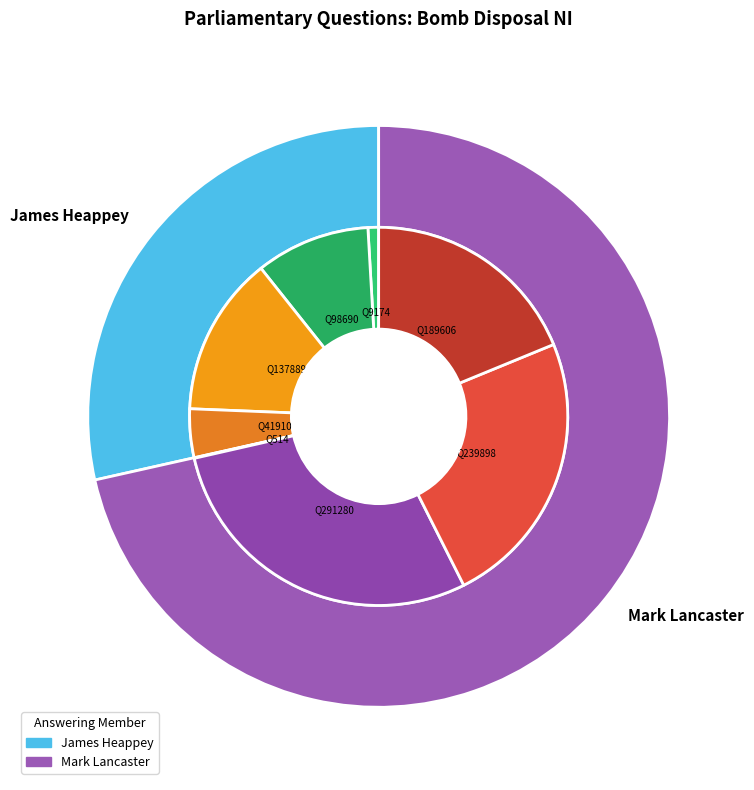

To the nearest percent, what is the average slice percentage?

12%